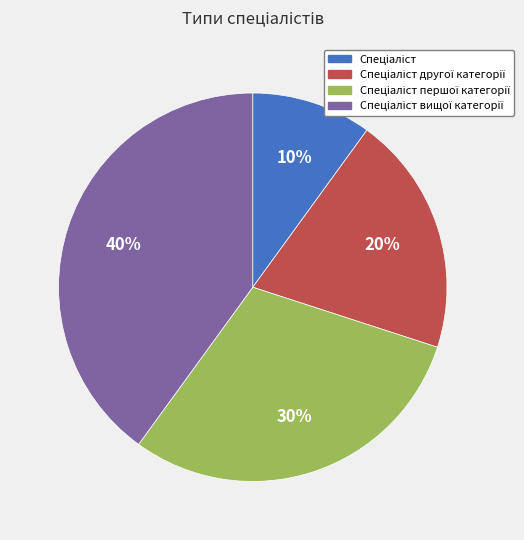

To the nearest percent, what is the average slice percentage?

25%